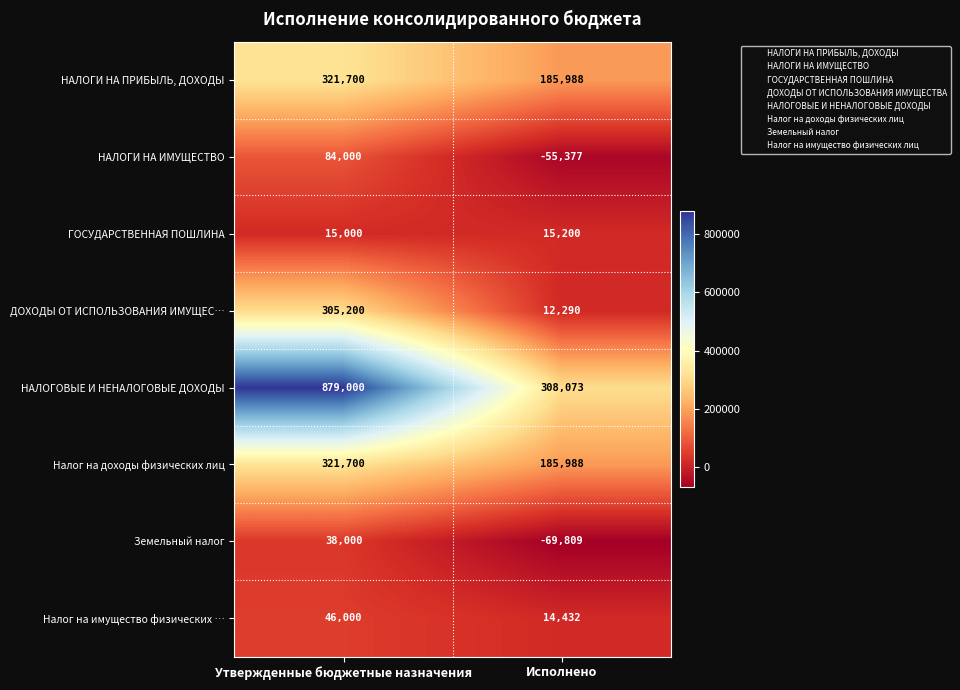

What is the greatest value displayed?

879000